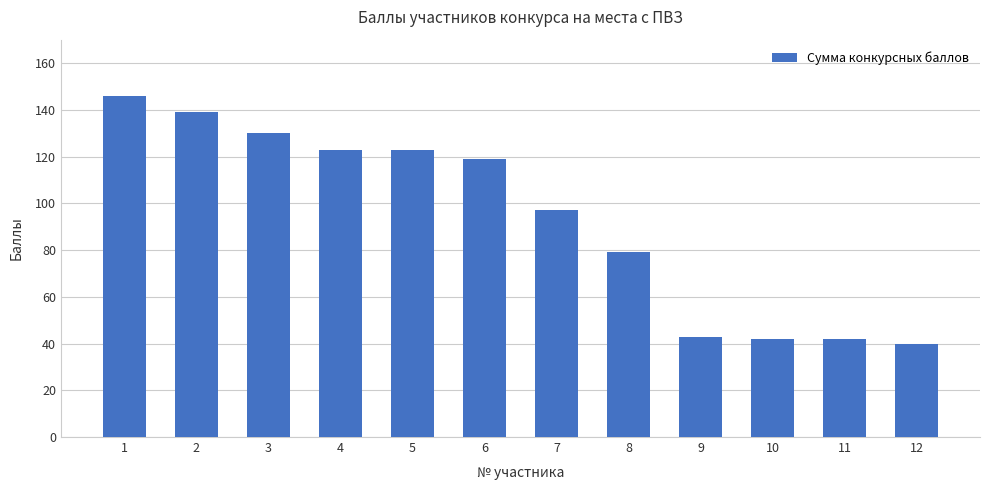

What is the sum of the values at 5 and 2?

262